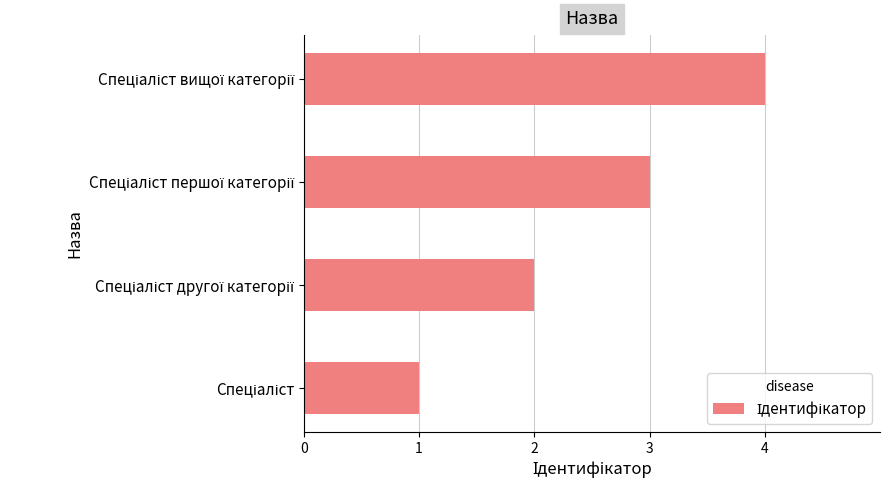

How many distinct data groups are displayed?

1